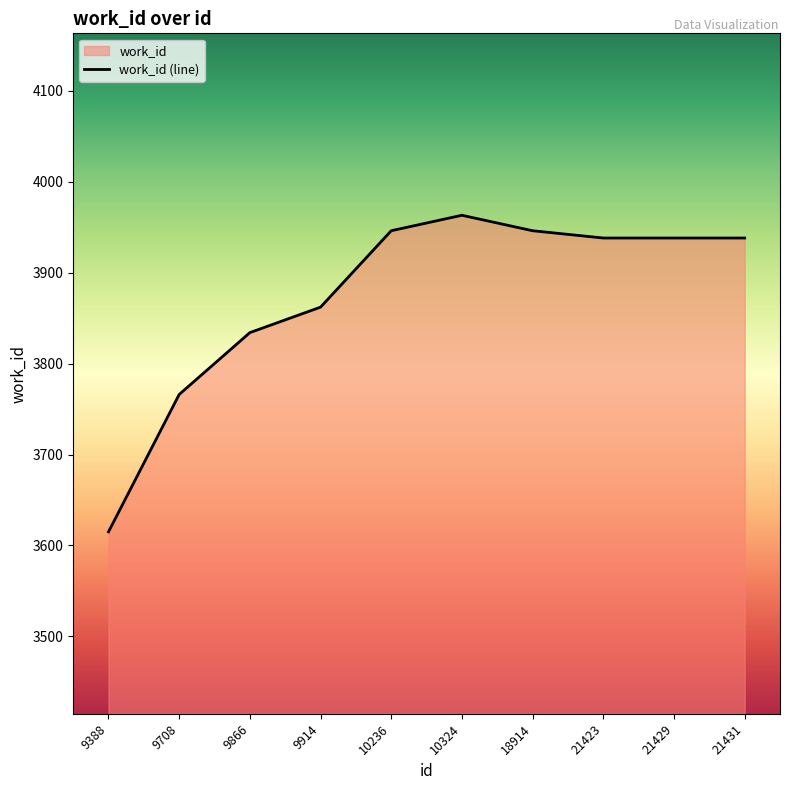

Approximately how many times larger is the value at 10236 compared to 21429?

1.0